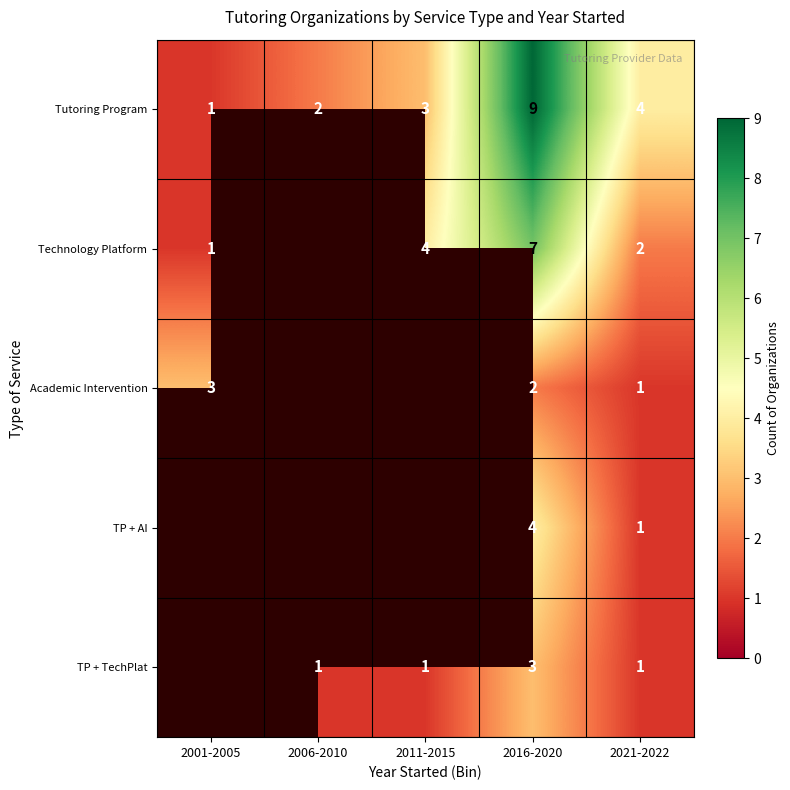

True or false: Tutoring Program has a value of 9 at 2016-2020.

True